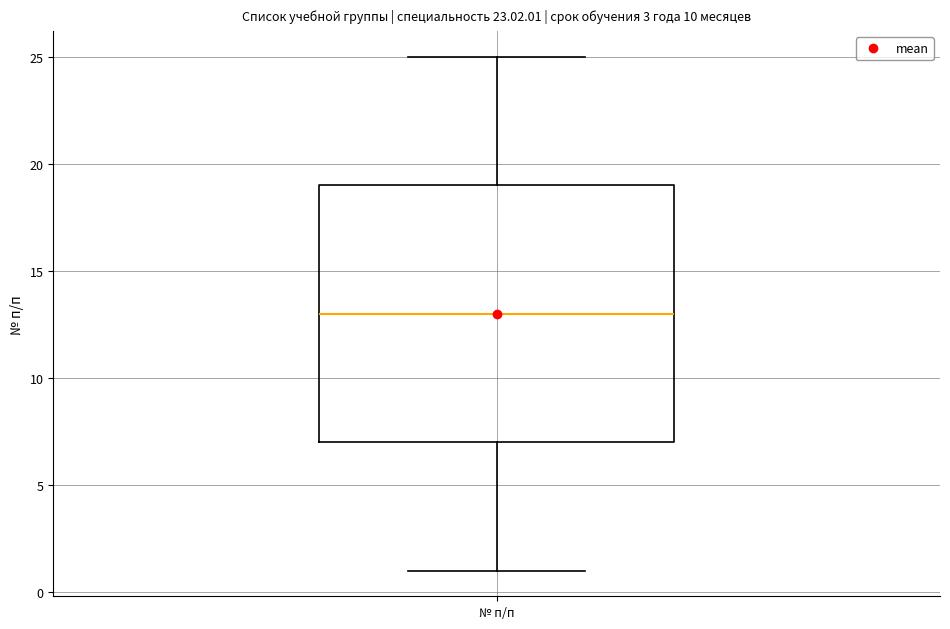

Read this box plot against the y-axis: the position of the median line, the range covered by the box, and the ends of both whiskers. The values are not printed on the chart, so give them approximately, as read against the axis.

median 13, box 7 to 19, whiskers 1 to 25